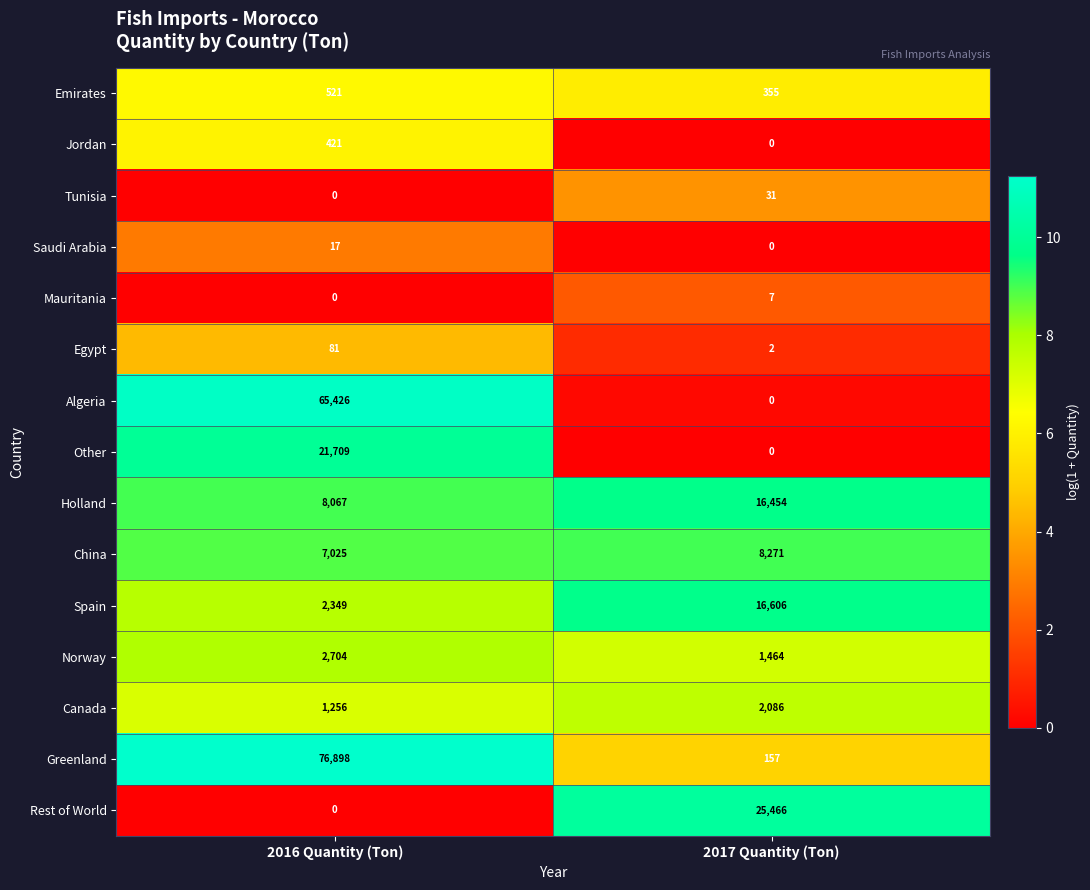

Reading left to right, transcribe all the data shown in this chart.

Emirates: 2016 Quantity (Ton)=521	2017 Quantity (Ton)=355
Jordan: 2016 Quantity (Ton)=421	2017 Quantity (Ton)=0
Tunisia: 2016 Quantity (Ton)=0	2017 Quantity (Ton)=31
Saudi Arabia: 2016 Quantity (Ton)=17	2017 Quantity (Ton)=0
Mauritania: 2016 Quantity (Ton)=0	2017 Quantity (Ton)=7
Egypt: 2016 Quantity (Ton)=81	2017 Quantity (Ton)=2
Algeria: 2016 Quantity (Ton)=65426	2017 Quantity (Ton)=0
Other: 2016 Quantity (Ton)=21709	2017 Quantity (Ton)=0
Holland: 2016 Quantity (Ton)=8067	2017 Quantity (Ton)=16454
China: 2016 Quantity (Ton)=7025	2017 Quantity (Ton)=8271
Spain: 2016 Quantity (Ton)=2349	2017 Quantity (Ton)=16606
Norway: 2016 Quantity (Ton)=2704	2017 Quantity (Ton)=1464
Canada: 2016 Quantity (Ton)=1256	2017 Quantity (Ton)=2086
Greenland: 2016 Quantity (Ton)=76898	2017 Quantity (Ton)=157
Rest of World: 2016 Quantity (Ton)=0	2017 Quantity (Ton)=25466